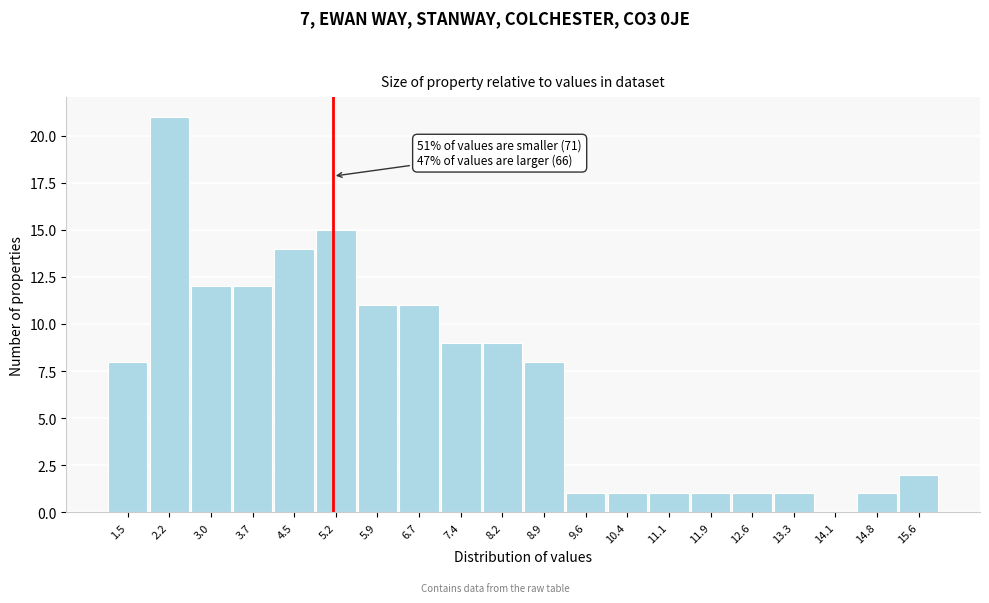

Reading left to right, what are all the values shown in this chart?

1.5=8	2.2=21	3.0=12	3.7=12	4.5=14	5.2=15	5.9=11	6.7=11	7.4=9	8.2=9	8.9=8	9.6=1	10.4=1	11.1=1	11.9=1	12.6=1	13.3=1	14.1=0	14.8=1	15.6=2